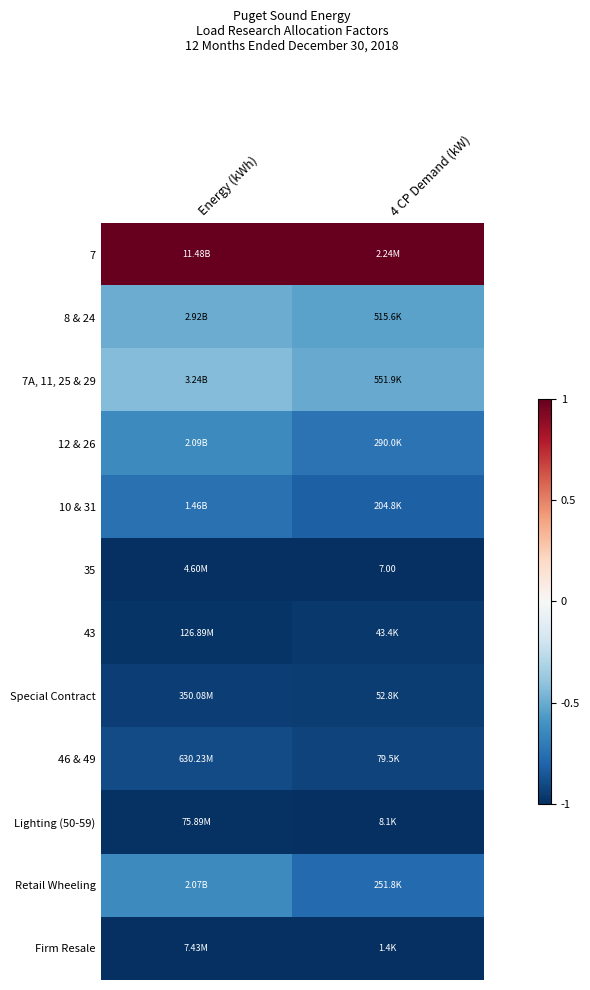

The value of Firm Resale at 4 CP Demand (kW) is -0.4. True or false?

False